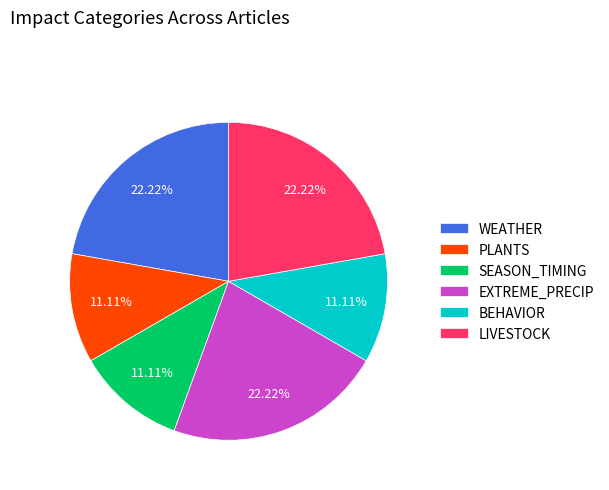

To the nearest percent, what is the difference between the largest and smallest slice percentages?

11%